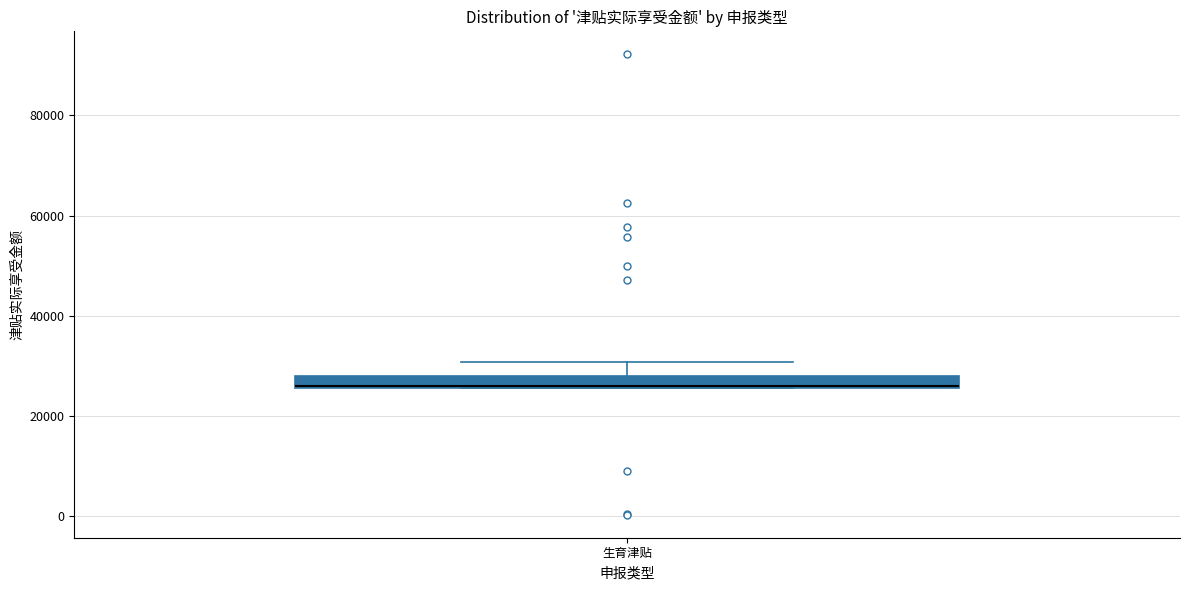

Where is the lower edge of the box for 生育津贴 on the y-axis? The values are not printed on the chart, so give them approximately, as read against the axis.

26000